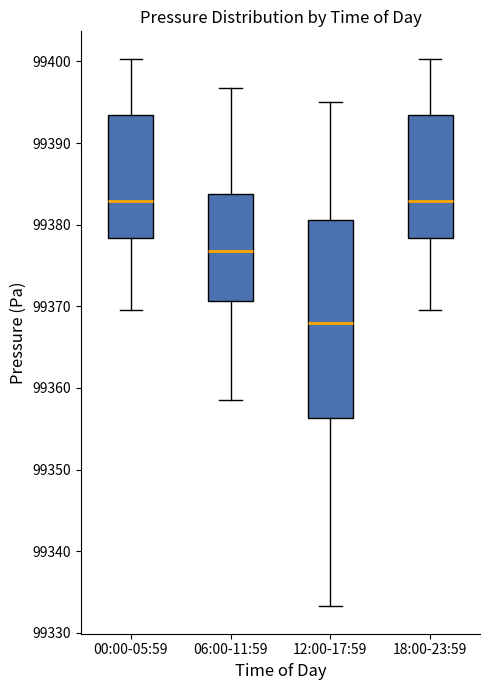

Reading left to right, read every box against the y-axis: the position of its median line, the range the box covers, and the ends of its whiskers. The values are not printed on the chart, so give them approximately, as read against the axis.

00:00-05:59: median 99383, box 99378 to 99393, whiskers 99370 to 99400
06:00-11:59: median 99377, box 99371 to 99384, whiskers 99359 to 99397
12:00-17:59: median 99368, box 99356 to 99381, whiskers 99333 to 99395
18:00-23:59: median 99383, box 99378 to 99393, whiskers 99370 to 99400